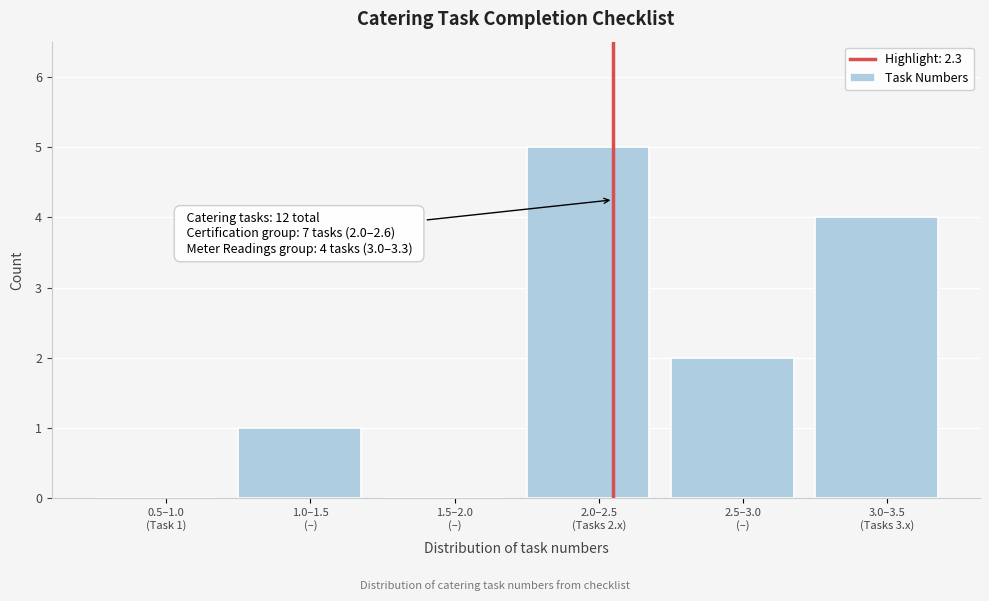

What is the sum of all values?

12